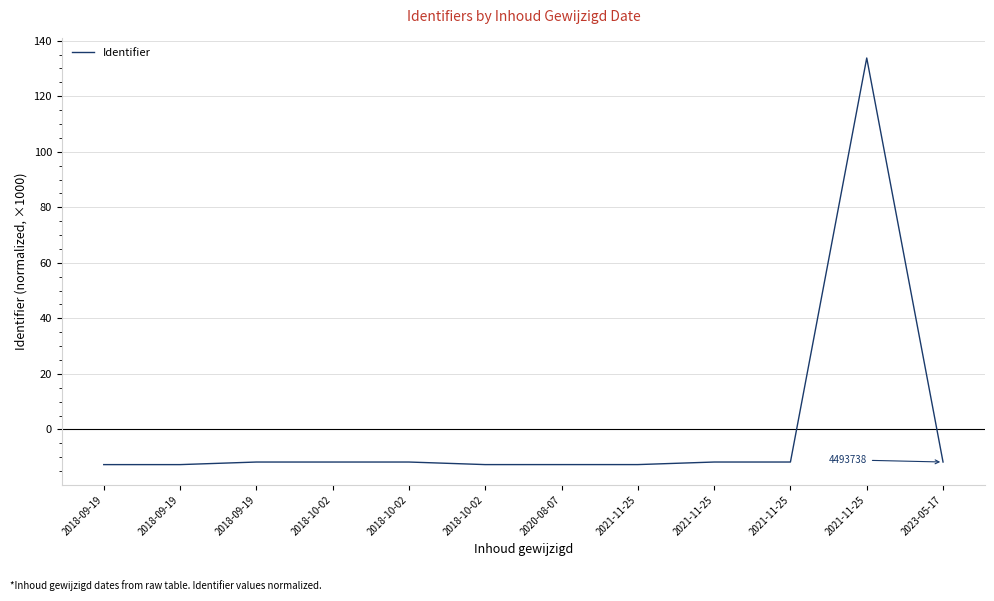

Which label corresponds to the smallest value in the chart?

2018-09-19